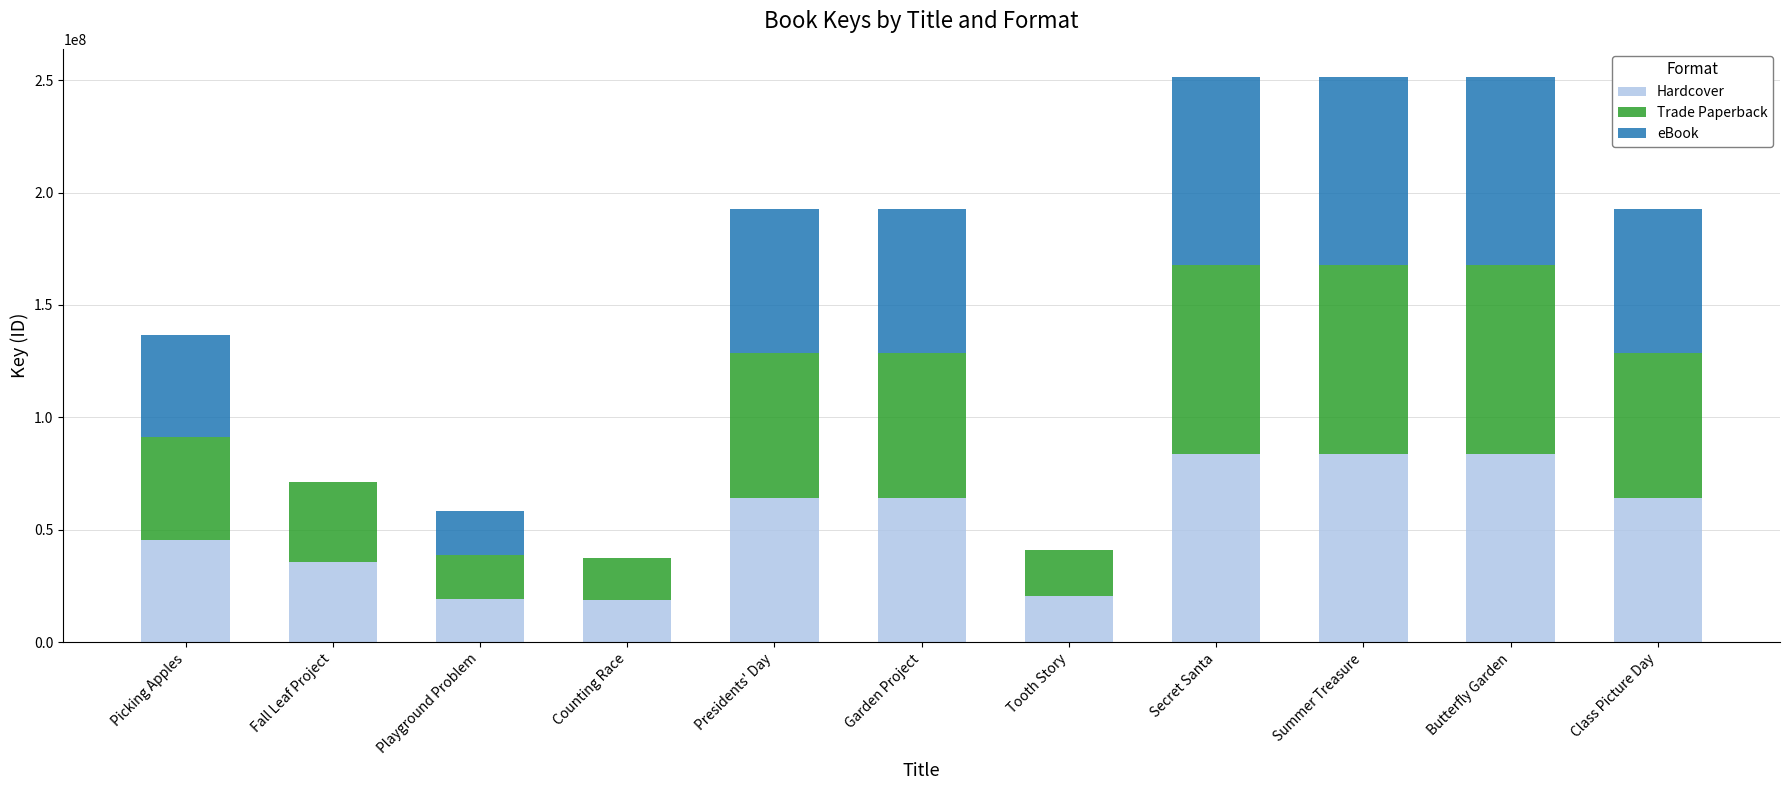

True or false: Hardcover has a value of 40673533 at Garden Project.

False